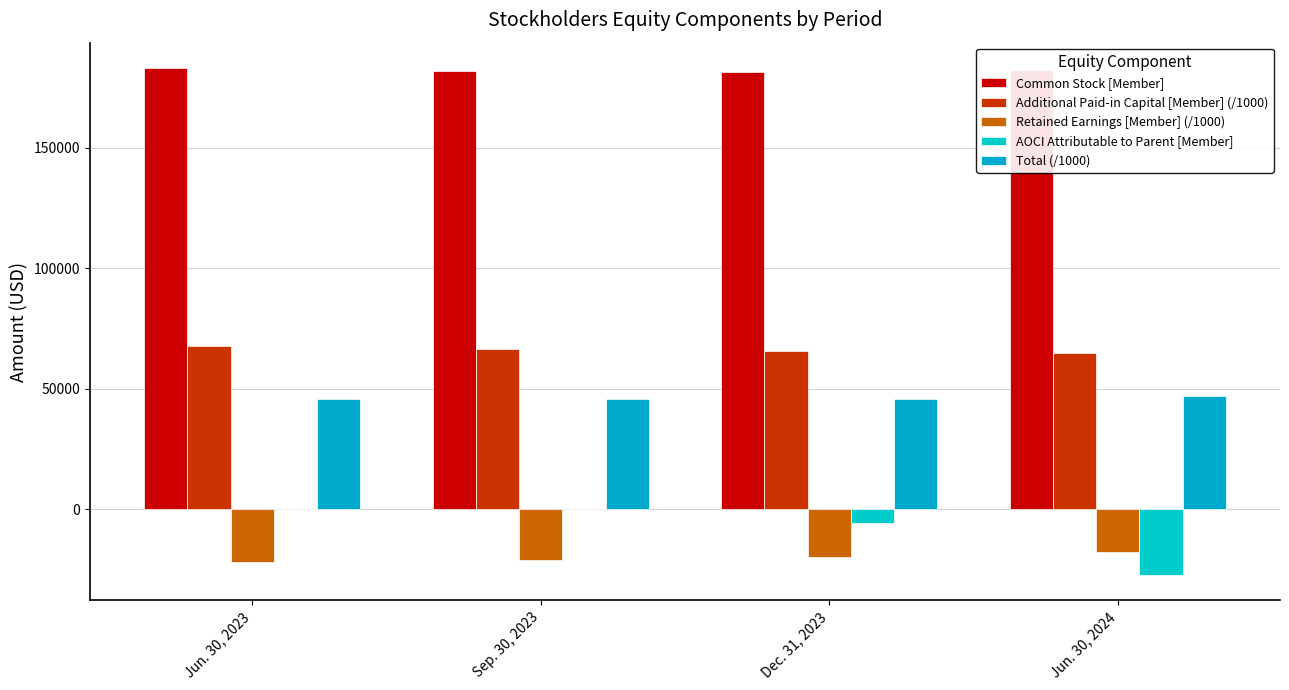

Which has a higher value, Sep. 30, 2023 or Jun. 30, 2024?

Jun. 30, 2024